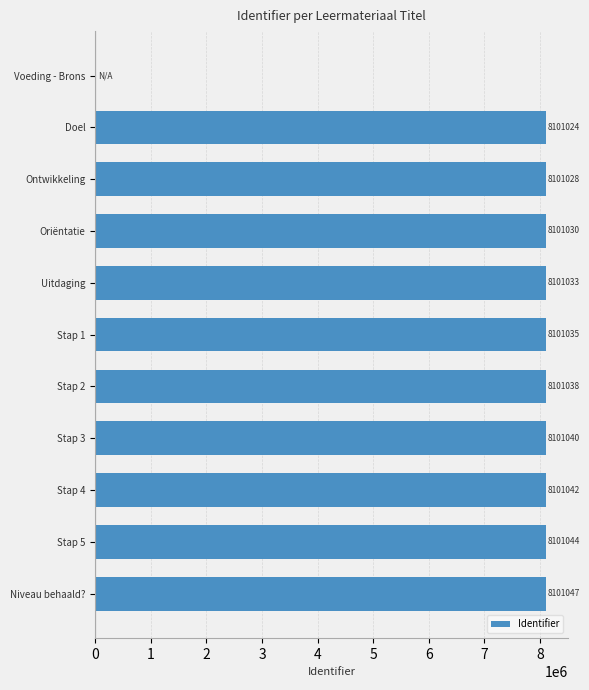

What is the sum of the values at Ontwikkeling and Niveau behaald??

16202075